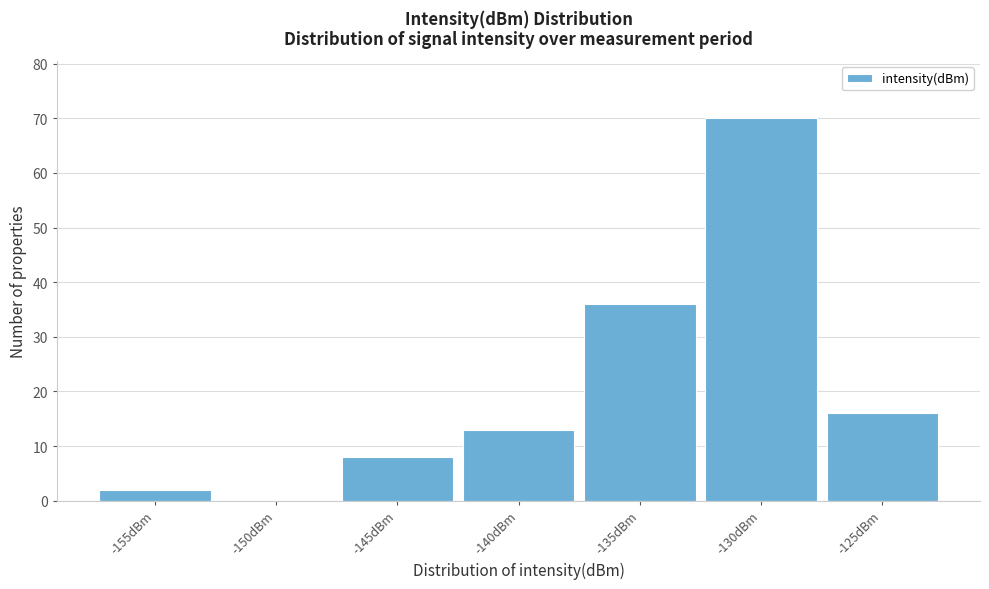

Reading left to right, transcribe all the data shown in this chart.

-155dBm=2	-150dBm=0	-145dBm=8	-140dBm=13	-135dBm=36	-130dBm=70	-125dBm=16